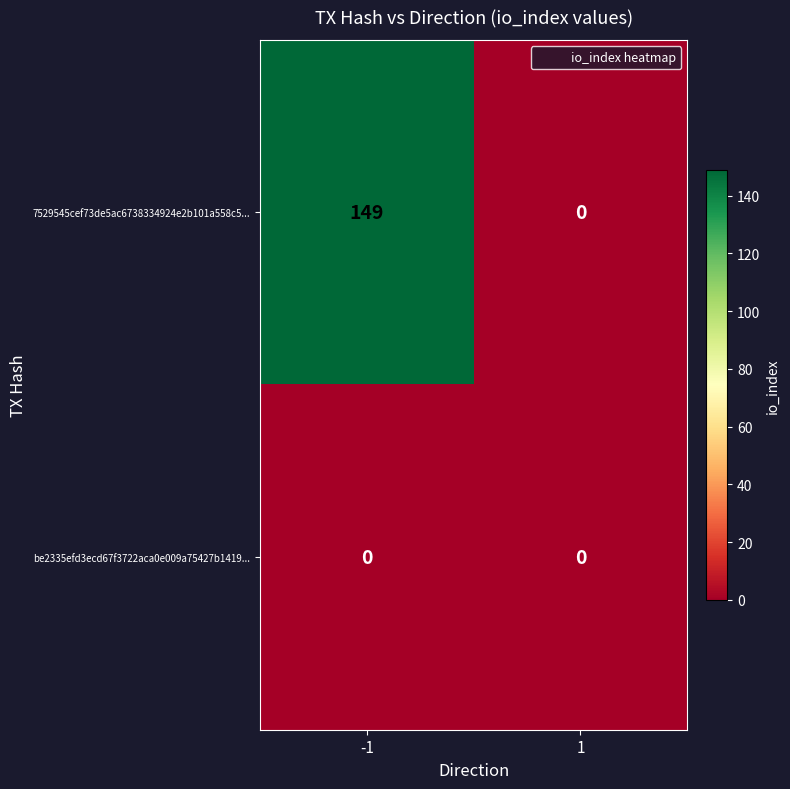

Which series has the widest spread of values?

7529545cef73de5ac6738334924e2b101a558c5...